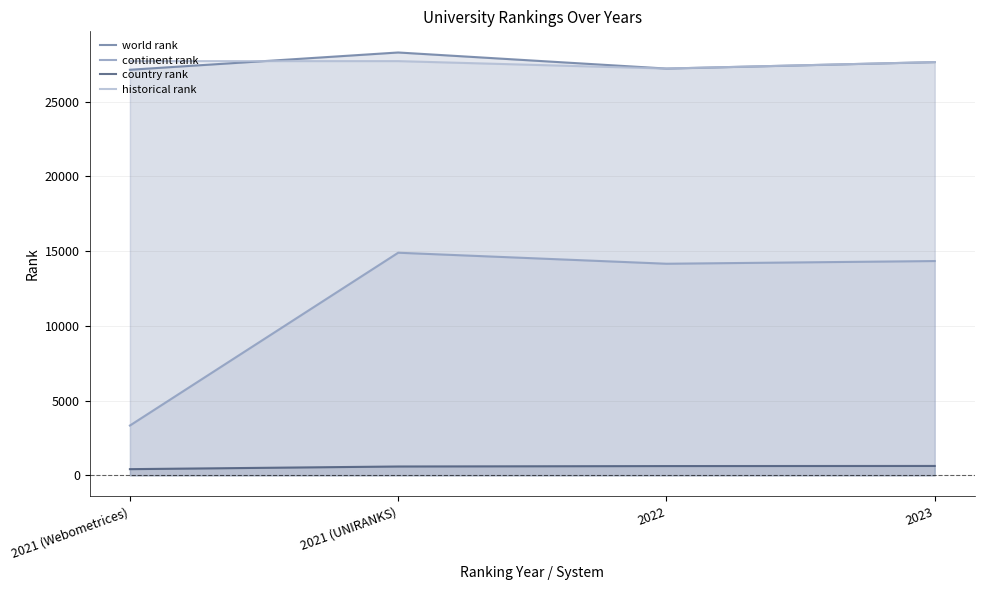

Which label corresponds to the smallest value in the chart?

2021 (Webometrices)